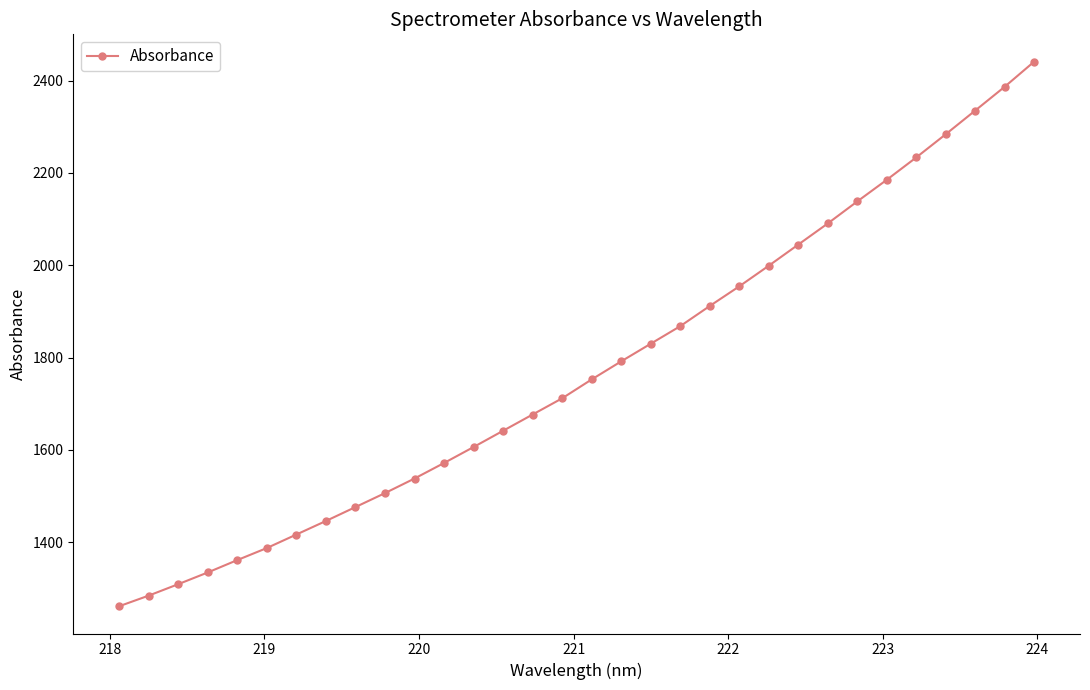

True or false: the data has more than 0 interior local peaks.

False